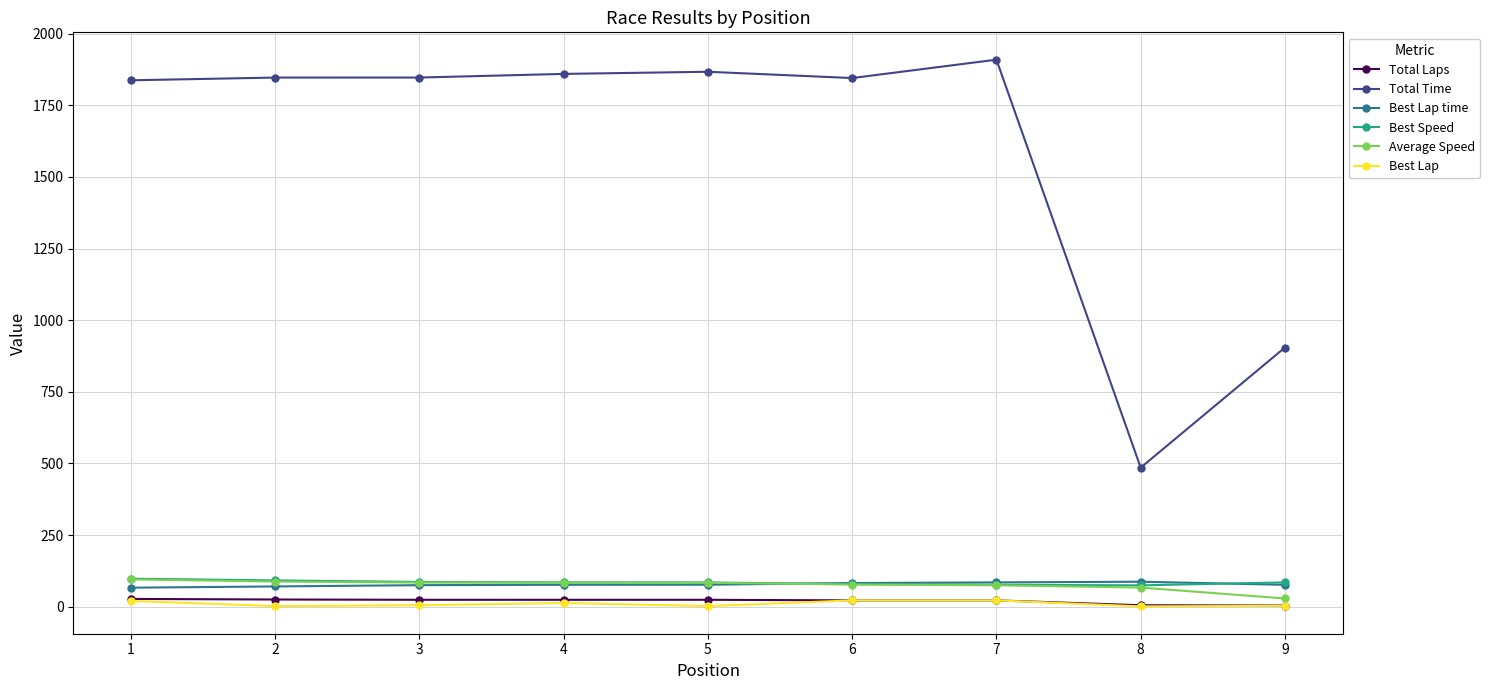

The value of Total Time at 7 is 967.4. True or false?

False